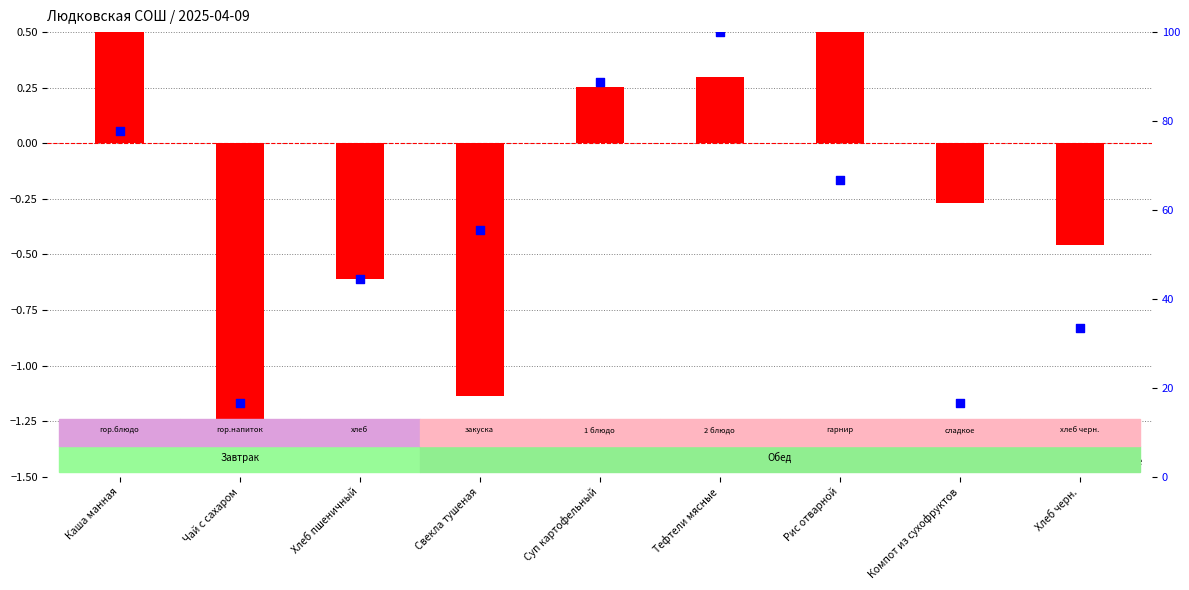

Which series has the largest total across all categories?

percentile rank within the sample